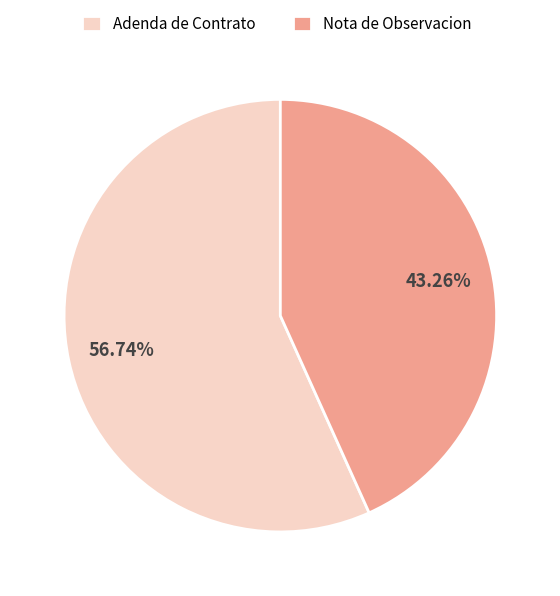

To the nearest percent, what is the difference between the largest and smallest slice percentages?

13%